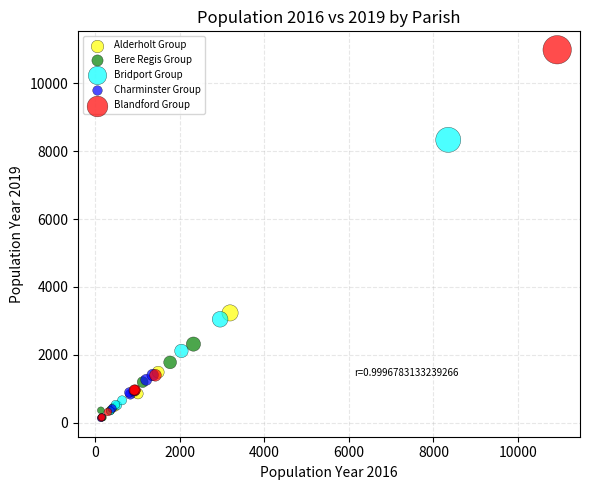

Which series has the largest Y range (max minus min)?

Blandford Group